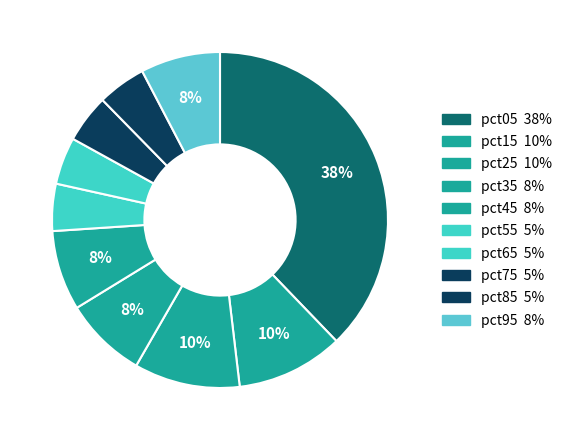

True or false: pct75 accounts for 5% of the total.

True